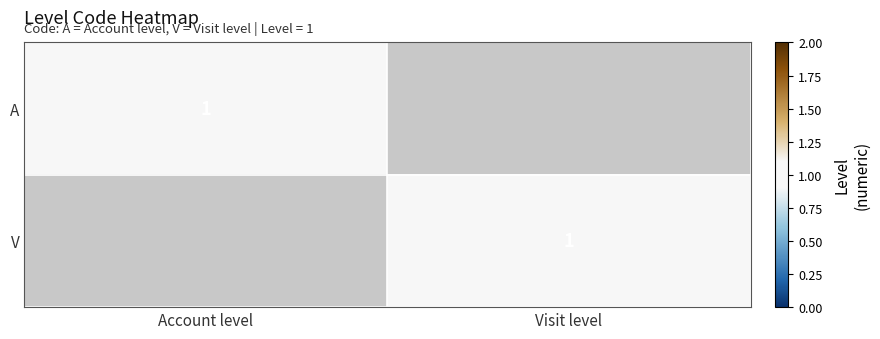

True or false: A has a value of 1 at Account level.

True